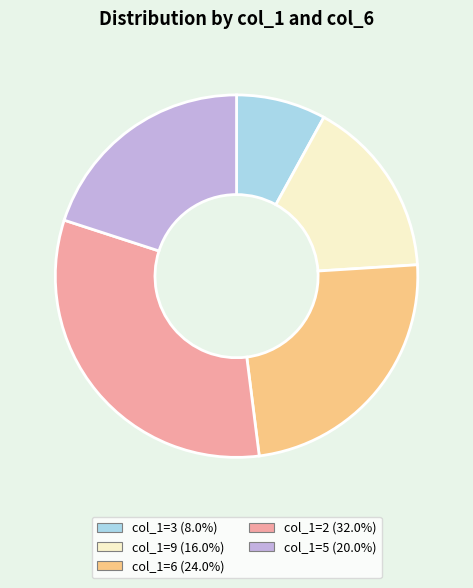

Is there a majority slice in this chart?

No